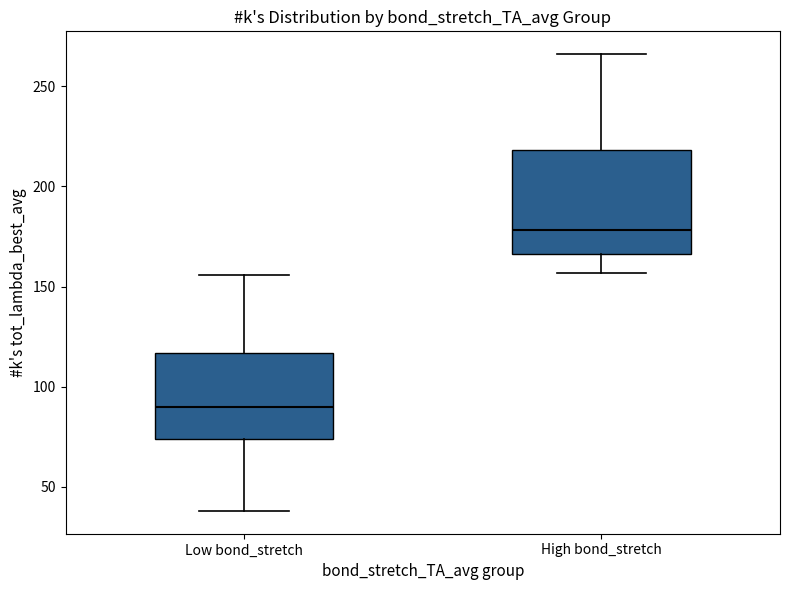

Comparing the boxes themselves (not the whiskers), which one is the tallest?

High bond_stretch